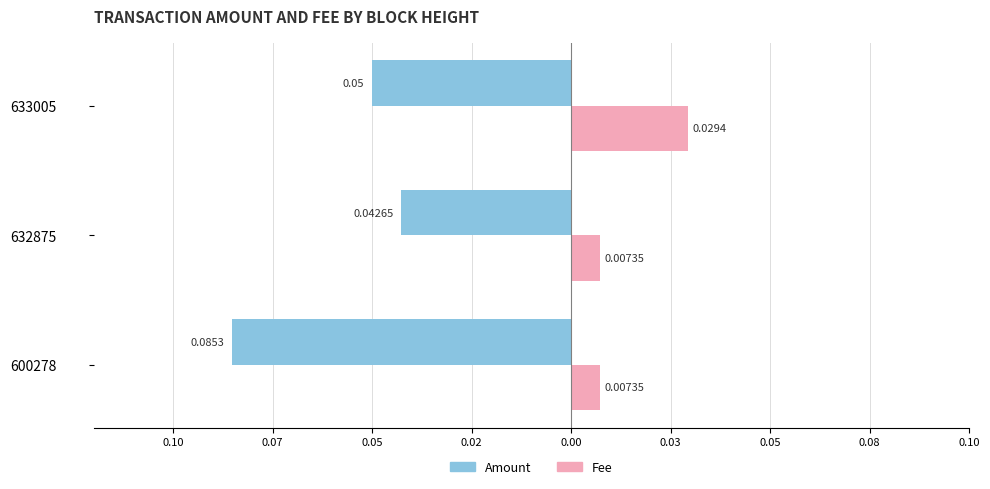

What are all the series names shown in the legend?

Amount, Fee